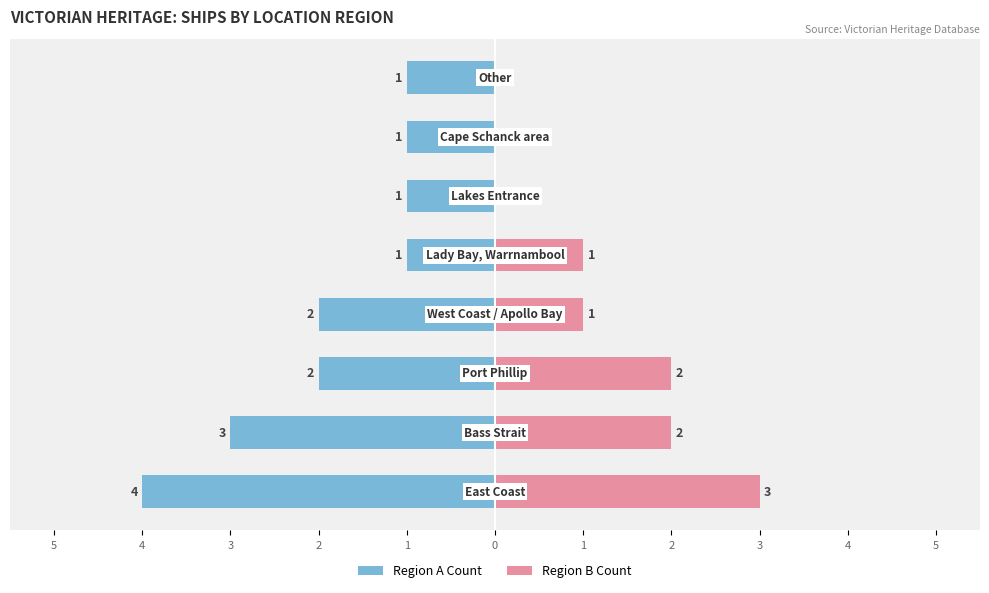

Which series has the largest range (max minus min)?

Ships in Region A